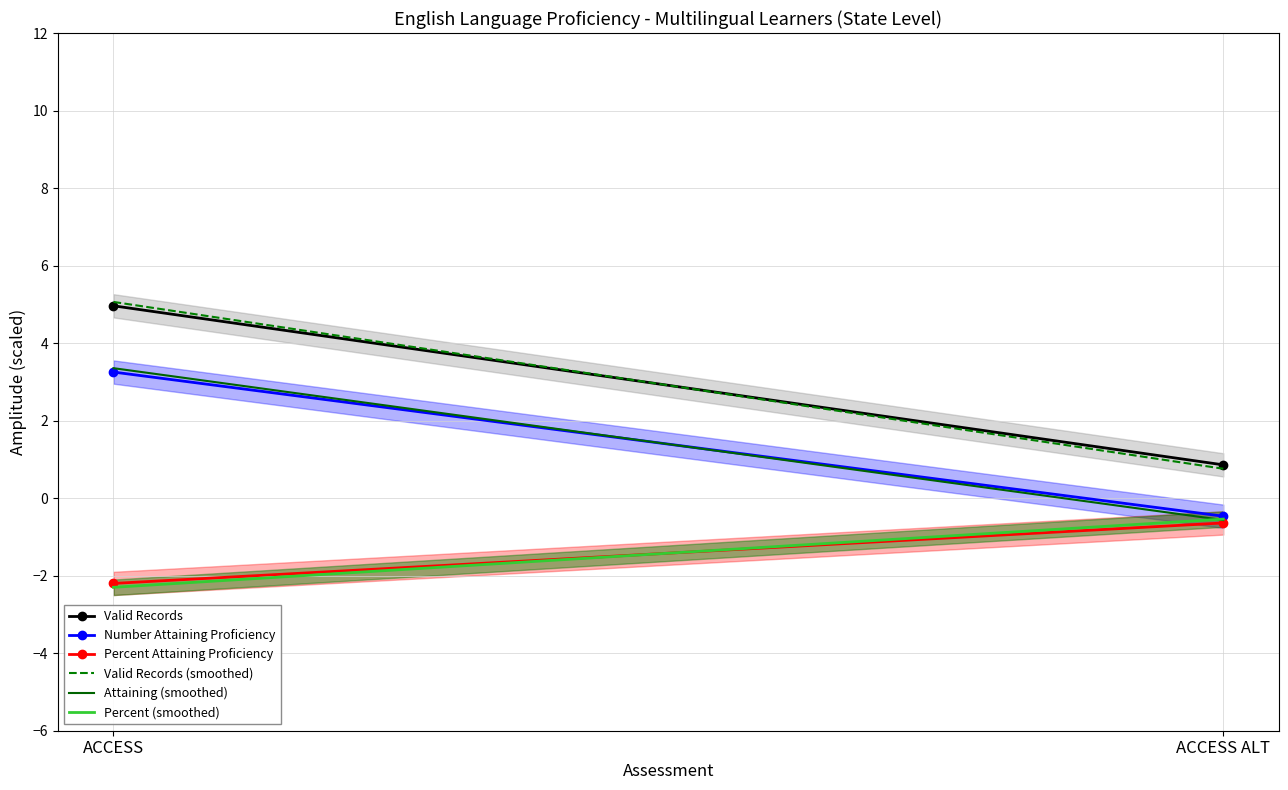

Reading right to left, list all the values displayed in this chart.

Valid Records: 0.9	5.0
Number Attaining Proficiency: -0.5	3.3
Percent Attaining Proficiency: -0.6	-2.2
Valid Records (smoothed): 0.8	5.1
Attaining (smoothed): -0.6	3.4
Percent (smoothed): -0.5	-2.3